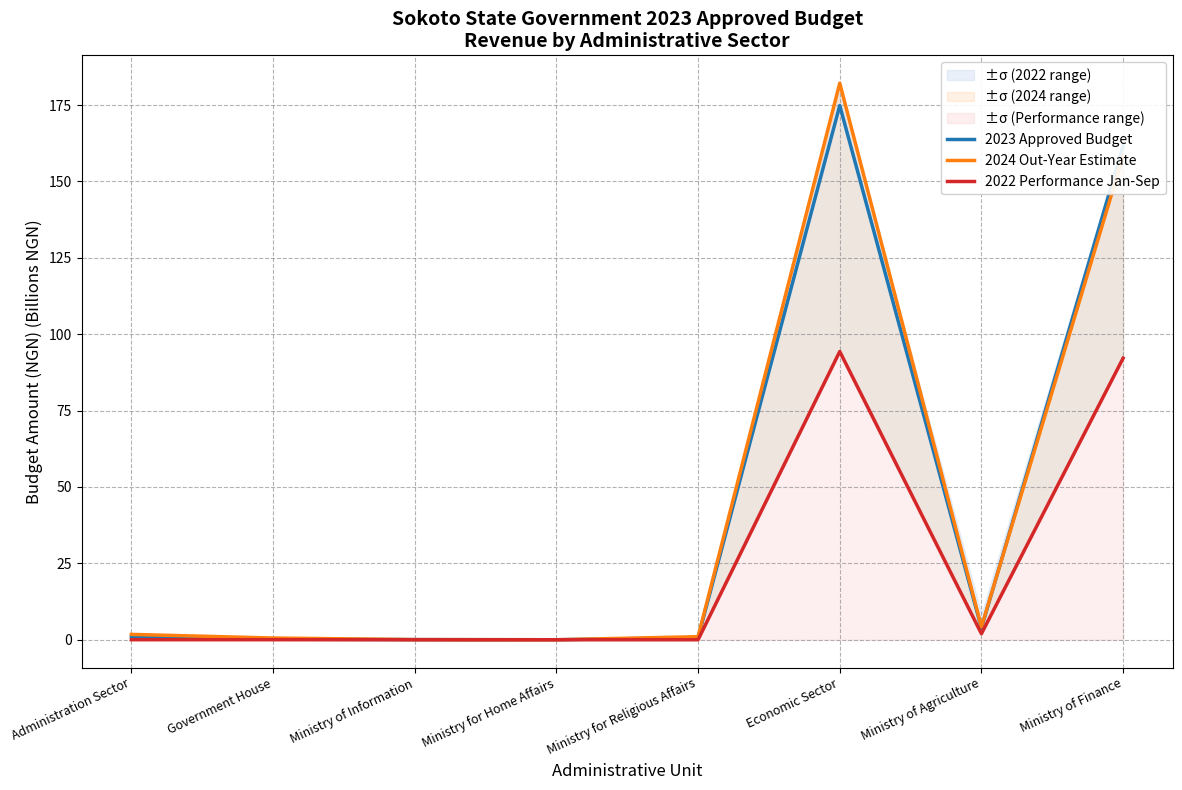

What is the approximate value of 2024 Out-Year Estimate at Ministry of Information?

0.1